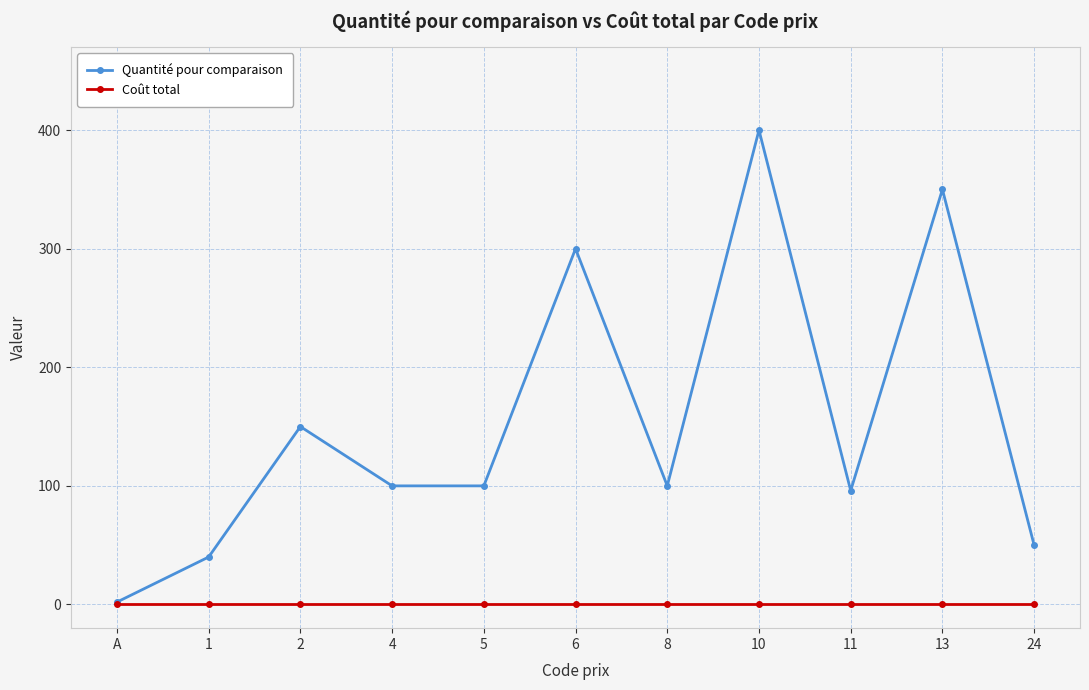

In Quantité pour comparaison, how many points are higher than both neighbors (excluding endpoints)?

4